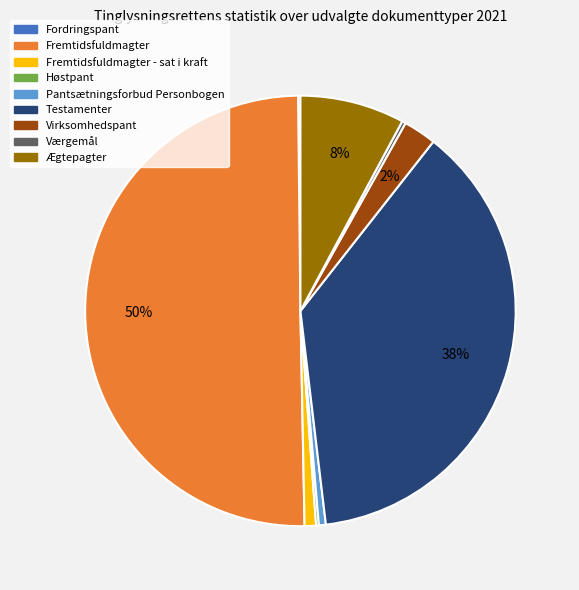

To the nearest percent, what is the difference between the largest and smallest slice percentages?

50%